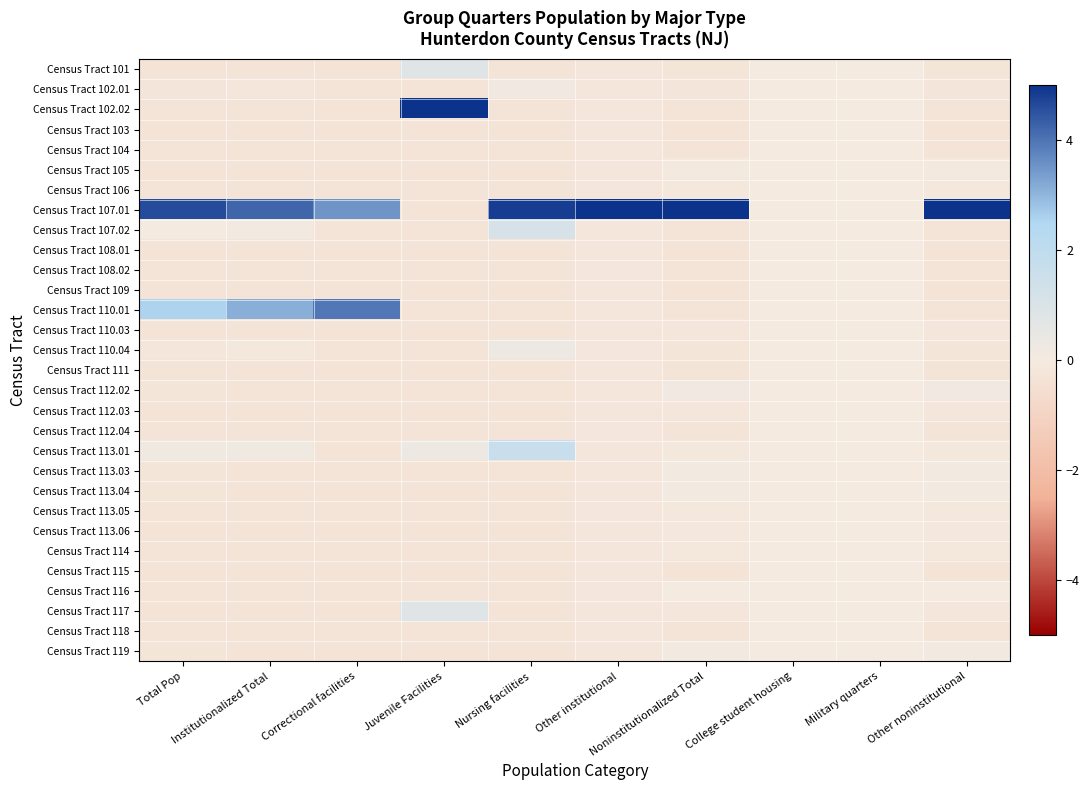

At which category is the sum across all series the highest?

Nursing facilities